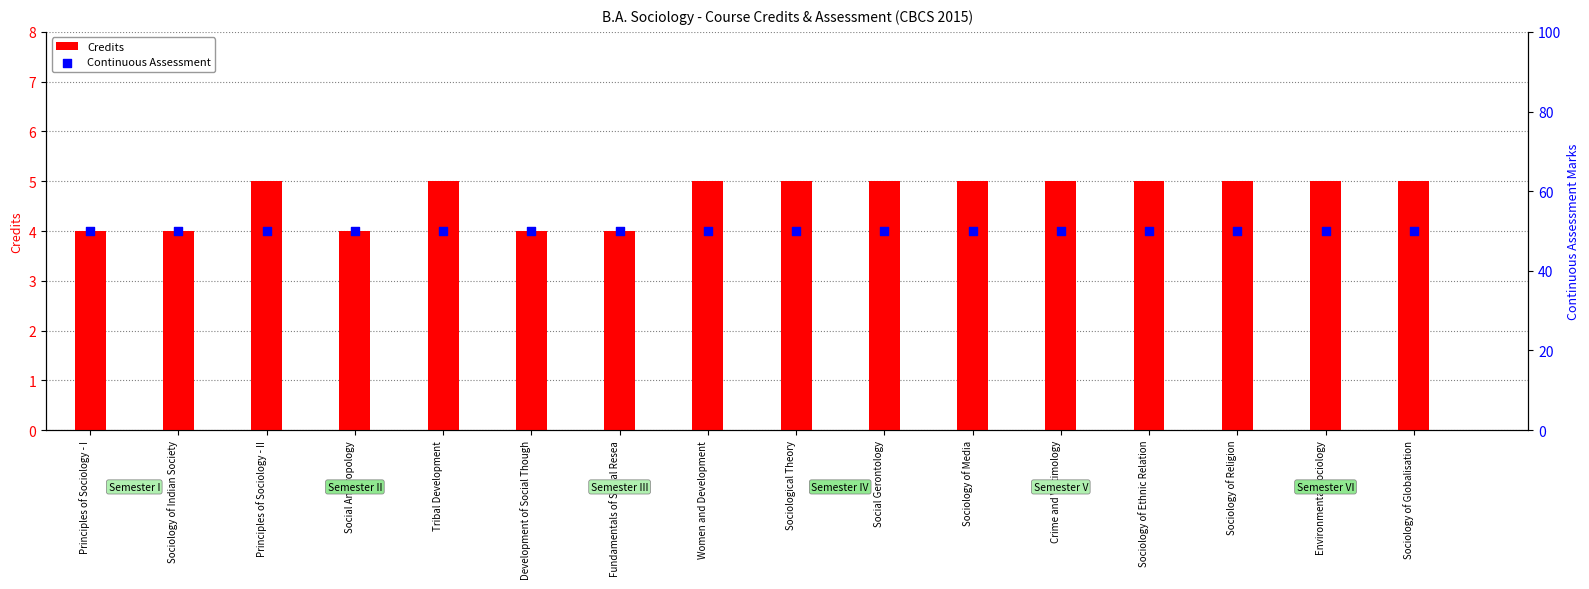

Which series contains the highest Y value?

Continuous Assessment